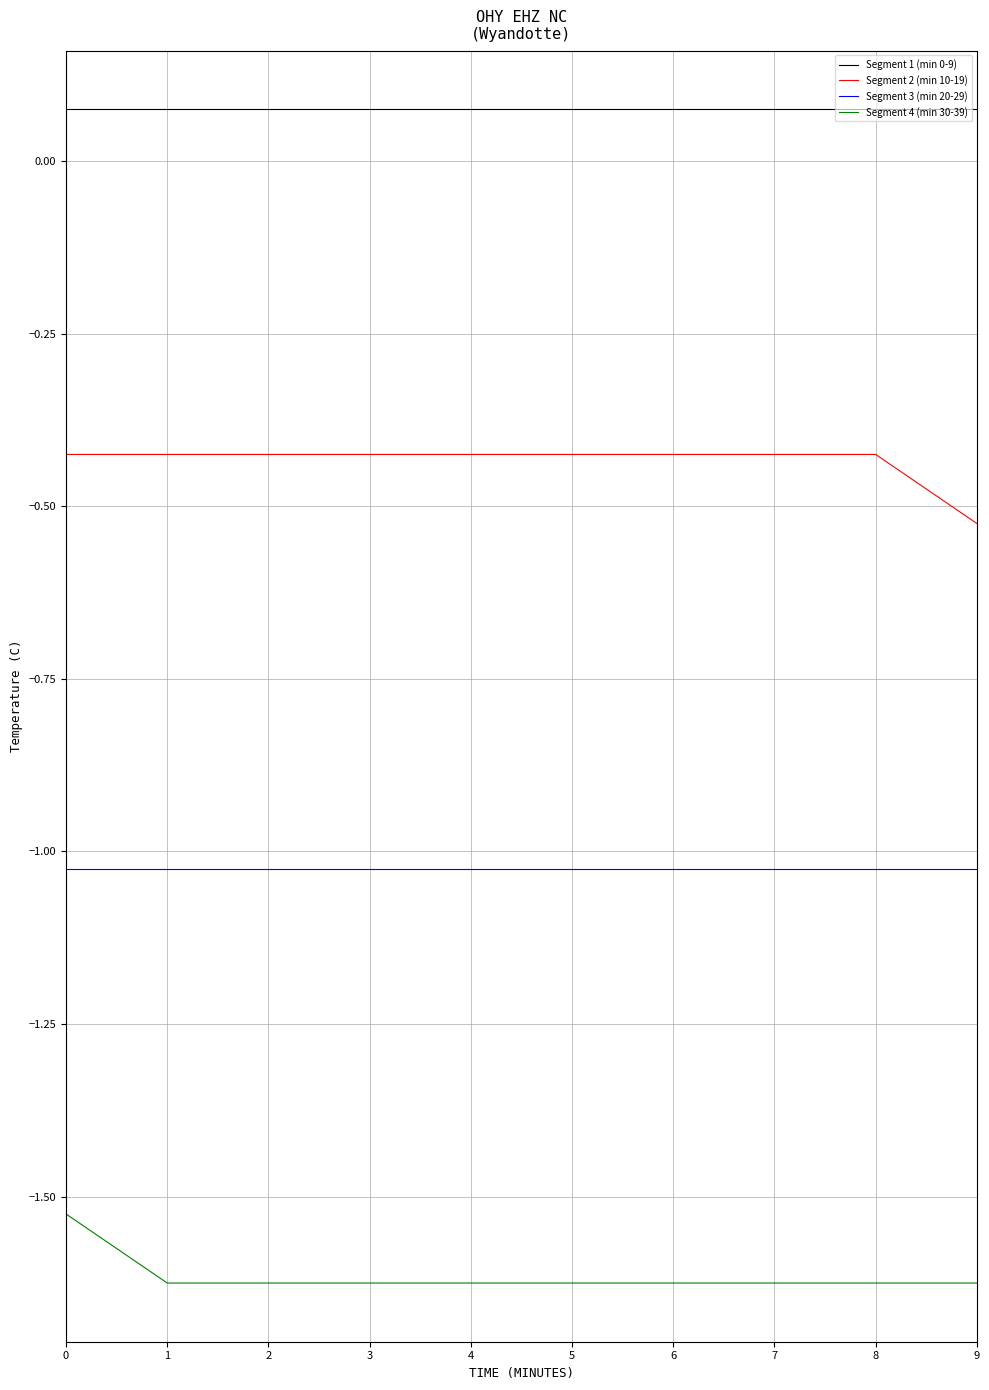

Is the value of Segment 4 (min 30-39) at 9 greater than the value of Segment 2 (min 10-19) at 3?

No